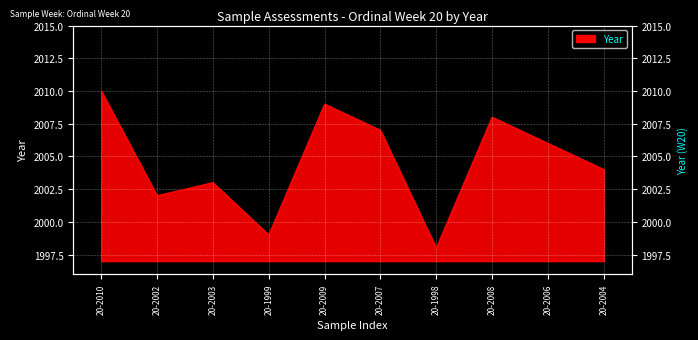

True or false: the data shows 2010 at 20-2010.

True